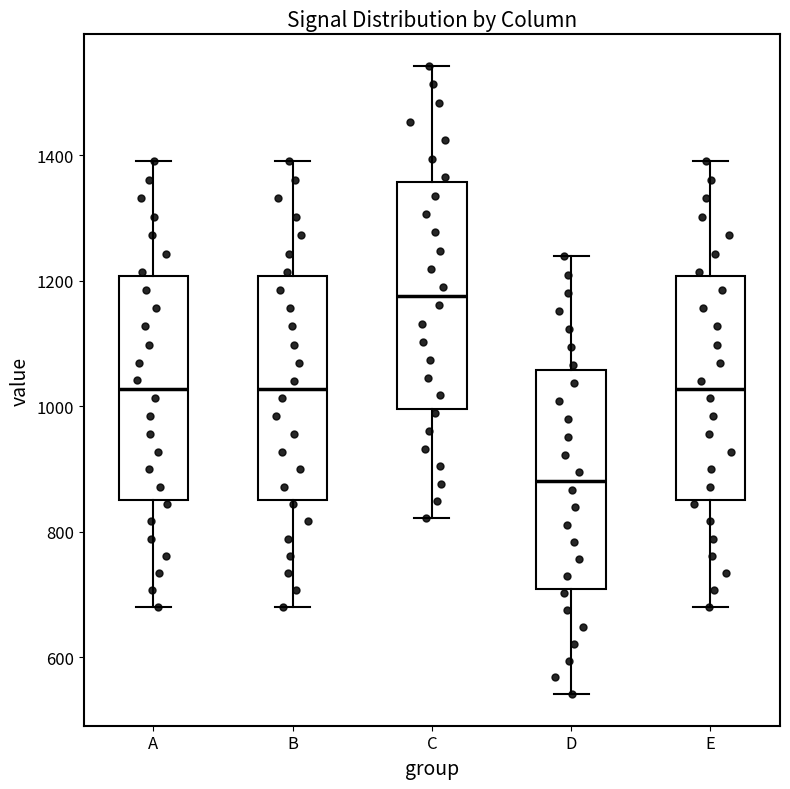

Which box has the lowest median line?

D